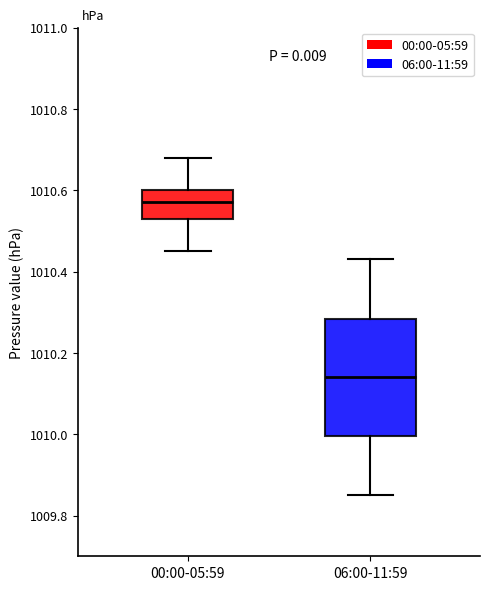

Reading left to right, transcribe this box plot: for each box, give where its median line is, the range the box spans, and where its two whiskers end, as read against the y-axis. The values are not printed on the chart, so give them approximately, as read against the axis.

00:00-05:59: median 1010.58, box 1010.54 to 1010.60, whiskers 1010.46 to 1010.68
06:00-11:59: median 1010.14, box 1010.00 to 1010.28, whiskers 1009.86 to 1010.44